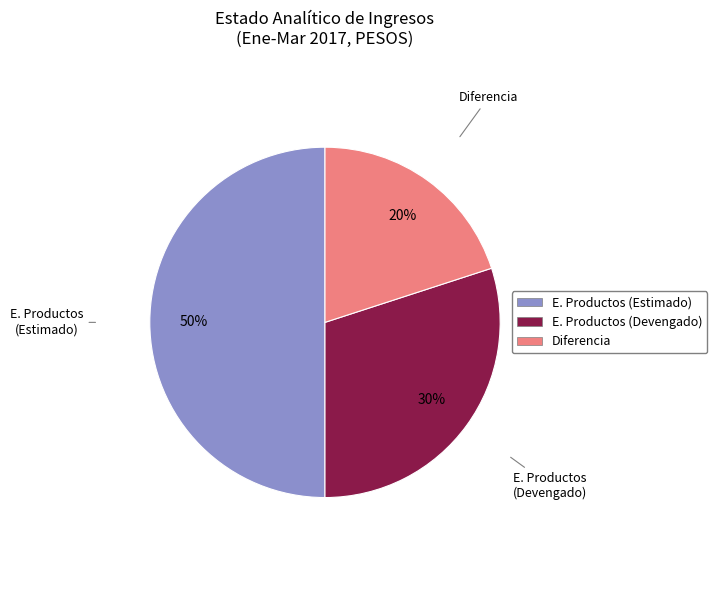

To the nearest percent, what is the average slice percentage?

33%